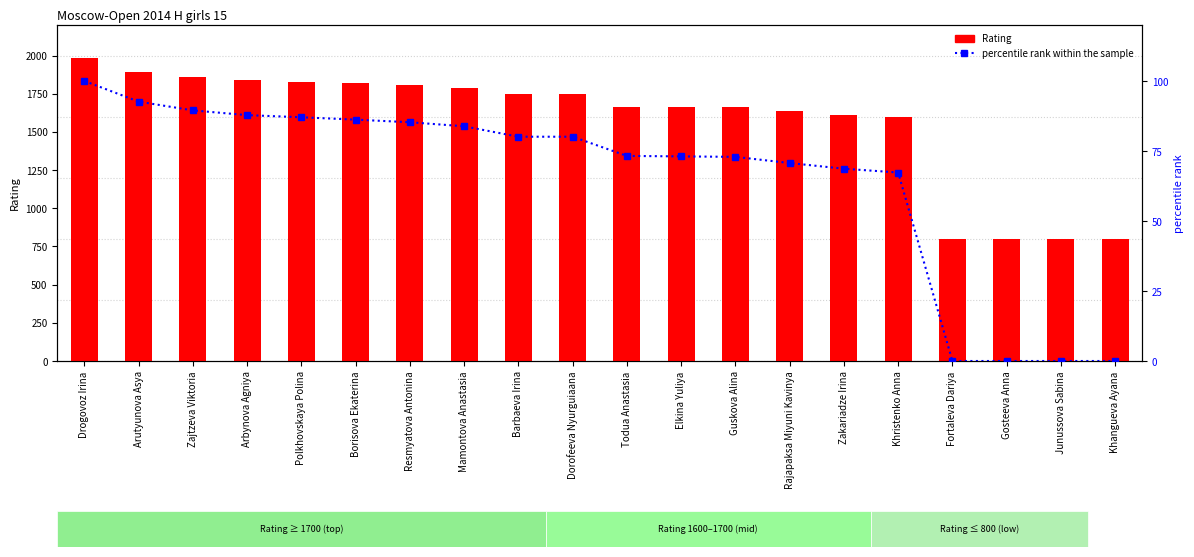

Rank the categories by percentile rank within the sample value from lowest to highest.

Fortaleva Dariya, Gosteeva Anna, Junussova Sabina, Khangueva Ayana, Khristenko Anna, Zakariadze Irina, Rajapaksa Miyuni Kavinya, Guskova Alina, Elkina Yuliya, Todua Anastasia, Barbaeva Irina, Dorofeeva Nyurguiaana, Mamontova Anastasia, Resmyatova Antonina, Borisova Ekaterina, Polkhovskaya Polina, Arbynova Agniya, Zajtzeva Viktoria, Arutyunova Asya, Drogovoz Irina